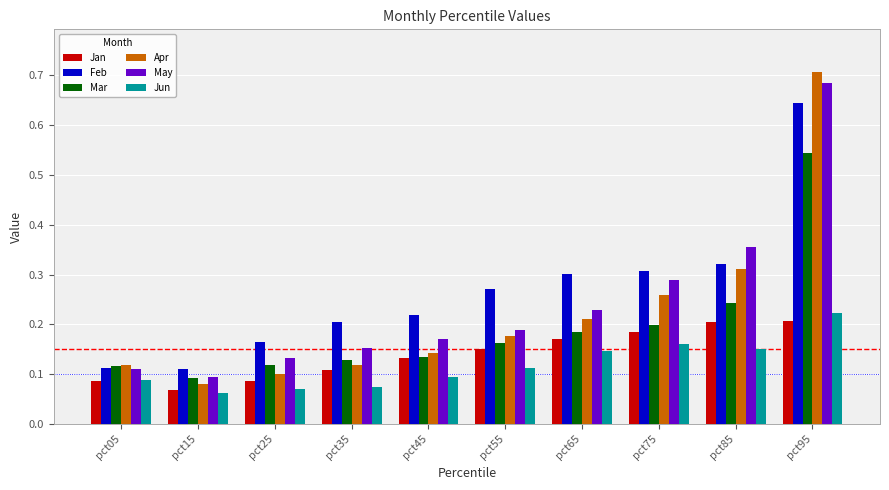

Where is Apr nearest to the value 0?

pct15